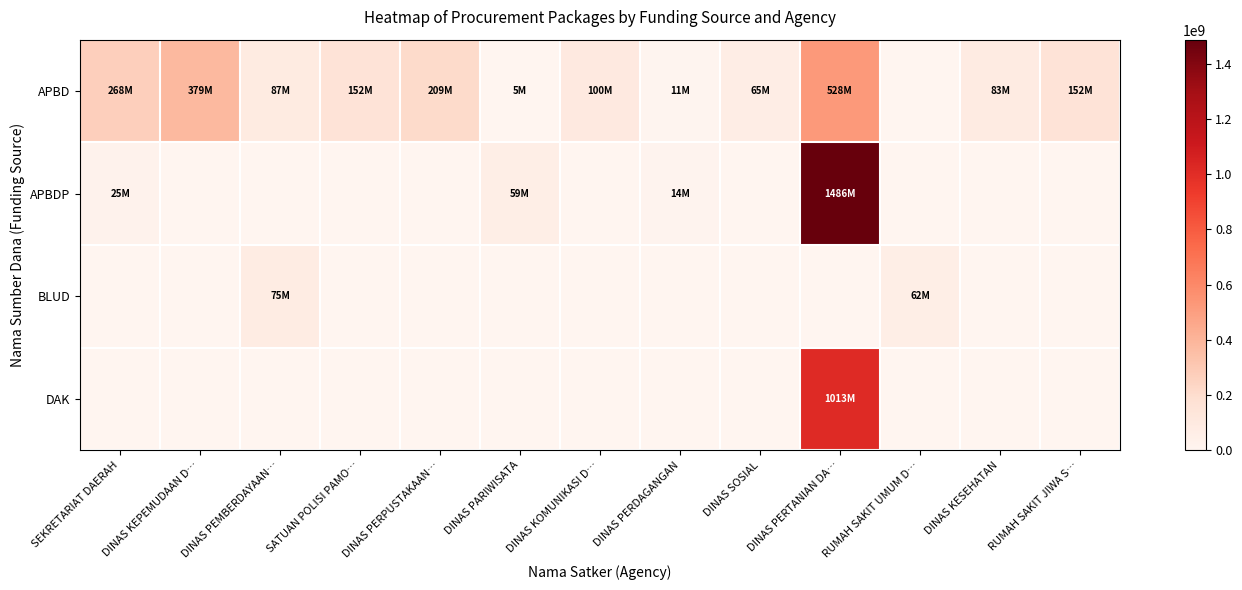

Reading left to right, transcribe all the data shown in this chart.

APBD: SEKRETARIAT DAERAH=268750000	DINAS KEPEMUDAAN D…=379075000	DINAS PEMBERDAYAAN…=87920000	SATUAN POLISI PAMO…=152477000	DINAS PERPUSTAKAAN…=209245000	DINAS PARIWISATA=5093000	DINAS KOMUNIKASI D…=100000000	DINAS PERDAGANGAN=11100000	DINAS SOSIAL=65000000	DINAS PERTANIAN DA…=528121780	RUMAH SAKIT UMUM D…=0	DINAS KESEHATAN=83083505	RUMAH SAKIT JIWA S…=152252740
APBDP: SEKRETARIAT DAERAH=25200000	DINAS KEPEMUDAAN D…=0	DINAS PEMBERDAYAAN…=0	SATUAN POLISI PAMO…=0	DINAS PERPUSTAKAAN…=0	DINAS PARIWISATA=59375000	DINAS KOMUNIKASI D…=0	DINAS PERDAGANGAN=14750000	DINAS SOSIAL=0	DINAS PERTANIAN DA…=1486800150	RUMAH SAKIT UMUM D…=0	DINAS KESEHATAN=0	RUMAH SAKIT JIWA S…=0
BLUD: SEKRETARIAT DAERAH=0	DINAS KEPEMUDAAN D…=0	DINAS PEMBERDAYAAN…=75920000	SATUAN POLISI PAMO…=0	DINAS PERPUSTAKAAN…=0	DINAS PARIWISATA=0	DINAS KOMUNIKASI D…=0	DINAS PERDAGANGAN=0	DINAS SOSIAL=0	DINAS PERTANIAN DA…=0	RUMAH SAKIT UMUM D…=62442000	DINAS KESEHATAN=0	RUMAH SAKIT JIWA S…=0
DAK: SEKRETARIAT DAERAH=0	DINAS KEPEMUDAAN D…=0	DINAS PEMBERDAYAAN…=0	SATUAN POLISI PAMO…=0	DINAS PERPUSTAKAAN…=0	DINAS PARIWISATA=0	DINAS KOMUNIKASI D…=0	DINAS PERDAGANGAN=0	DINAS SOSIAL=0	DINAS PERTANIAN DA…=1013120780	RUMAH SAKIT UMUM D…=0	DINAS KESEHATAN=0	RUMAH SAKIT JIWA S…=0